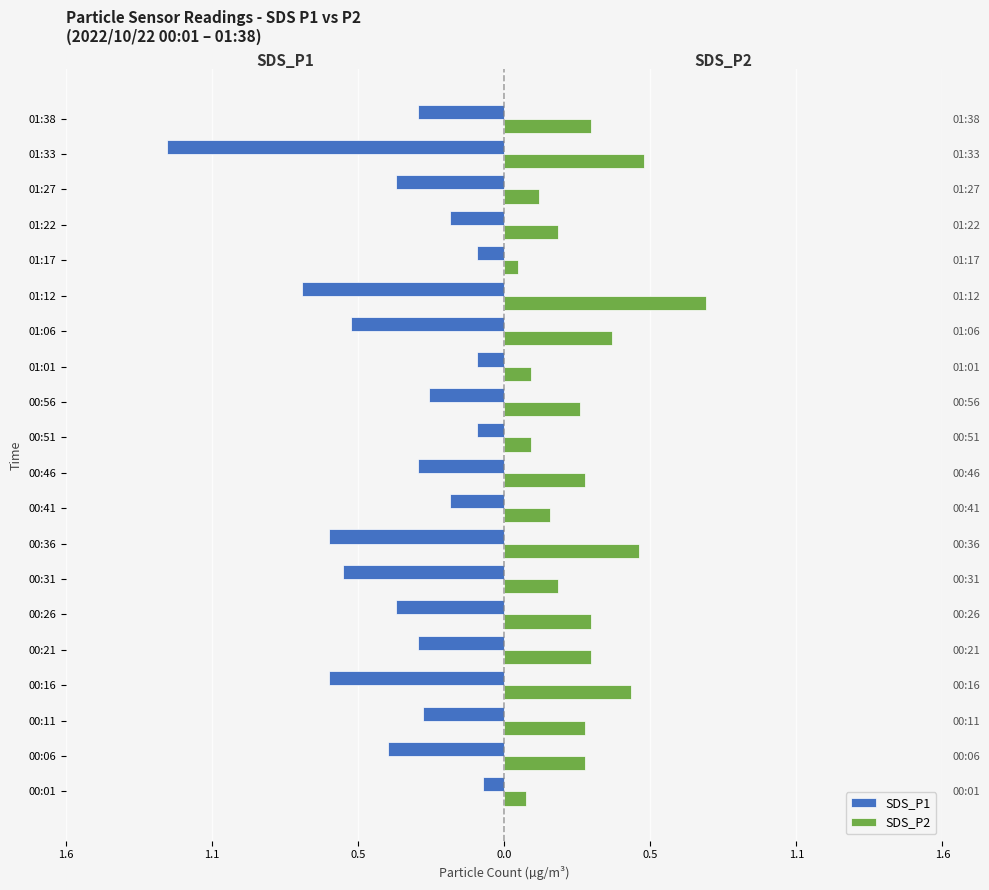

Between 00:56 and 00:06, which is larger?

00:56